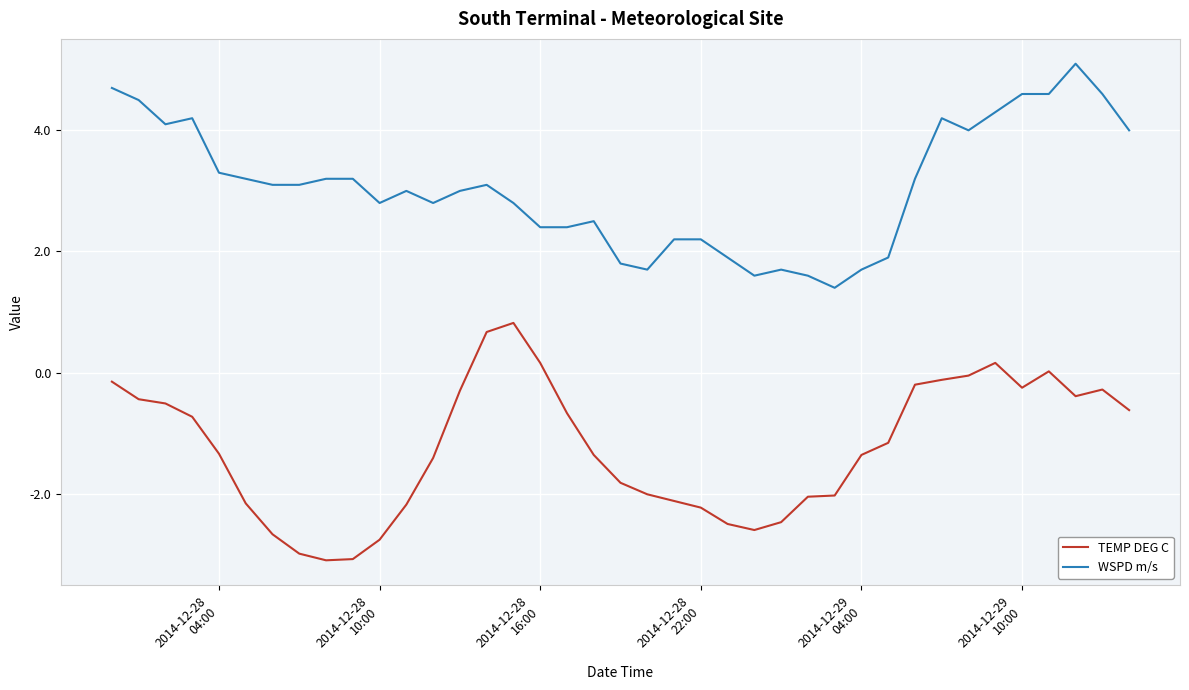

What is the difference between the maximum and minimum values in the WSPD m/s series?

3.7